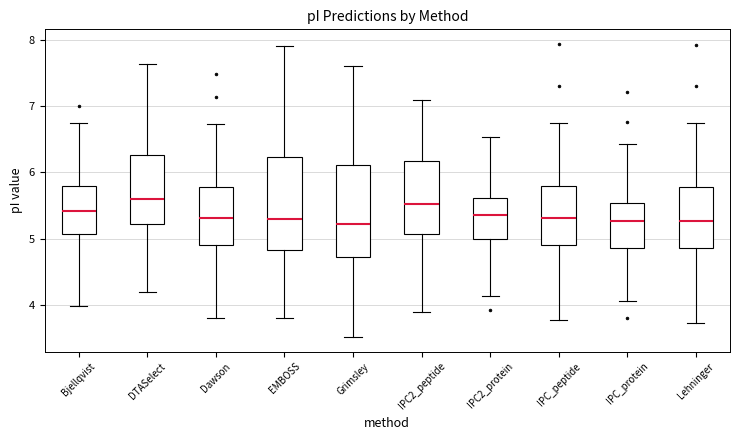

Reading left to right, transcribe this box plot: for each box, give where its median line is, the range the box spans, and where its two whiskers end, as read against the y-axis. The values are not printed on the chart, so give them approximately, as read against the axis.

Bjellqvist: median 5.4, box 5.1 to 5.8, whiskers 4.0 to 6.7
DTASelect: median 5.6, box 5.2 to 6.3, whiskers 4.2 to 7.6
Dawson: median 5.3, box 4.9 to 5.8, whiskers 3.8 to 6.7
EMBOSS: median 5.3, box 4.8 to 6.2, whiskers 3.8 to 7.9
Grimsley: median 5.2, box 4.7 to 6.1, whiskers 3.5 to 7.6
IPC2_peptide: median 5.5, box 5.1 to 6.2, whiskers 3.9 to 7.1
IPC2_protein: median 5.4, box 5.0 to 5.6, whiskers 4.1 to 6.5
IPC_peptide: median 5.3, box 4.9 to 5.8, whiskers 3.8 to 6.8
IPC_protein: median 5.3, box 4.9 to 5.5, whiskers 4.1 to 6.4
Lehninger: median 5.3, box 4.9 to 5.8, whiskers 3.7 to 6.7